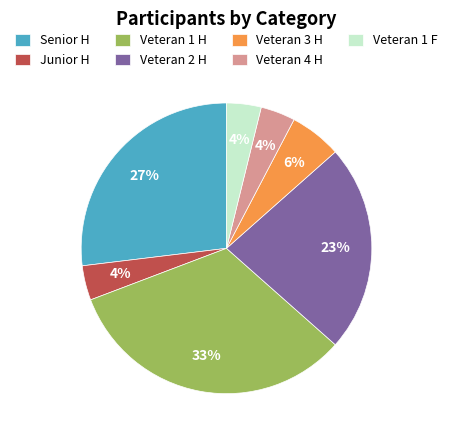

Is the sum of Veteran 4 H and Veteran 2 H greater than half?

No